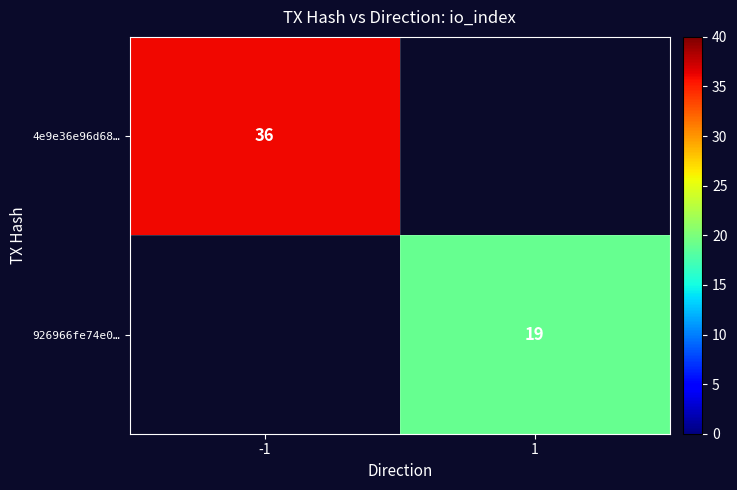

Is the value of 926966fe74e0… at 1 greater than the value of 4e9e36e96d68… at -1?

No